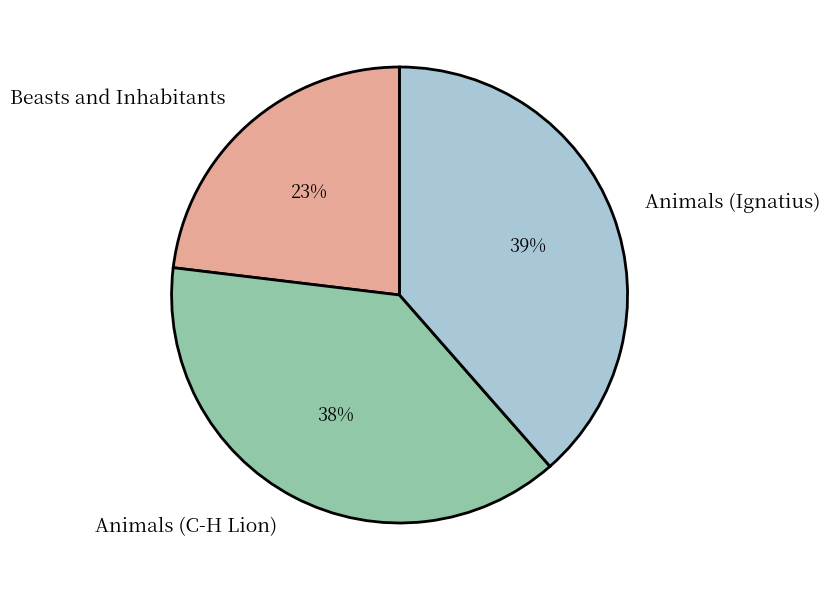

To the nearest percent, what is the combined percentage of Beasts and Inhabitants and Animals (C-H Lion)?

61%